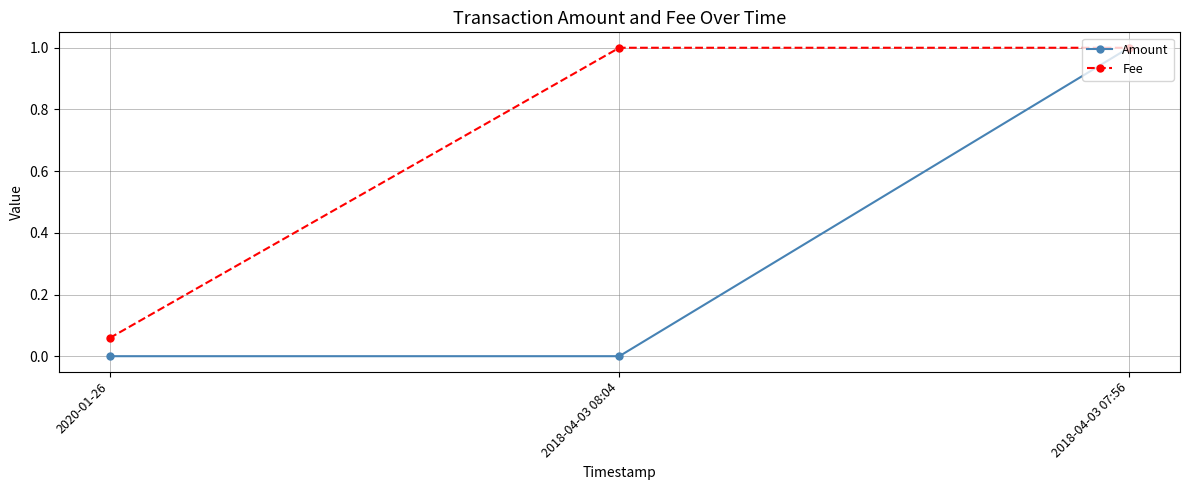

At which label does Fee reach its minimum?

2020-01-26